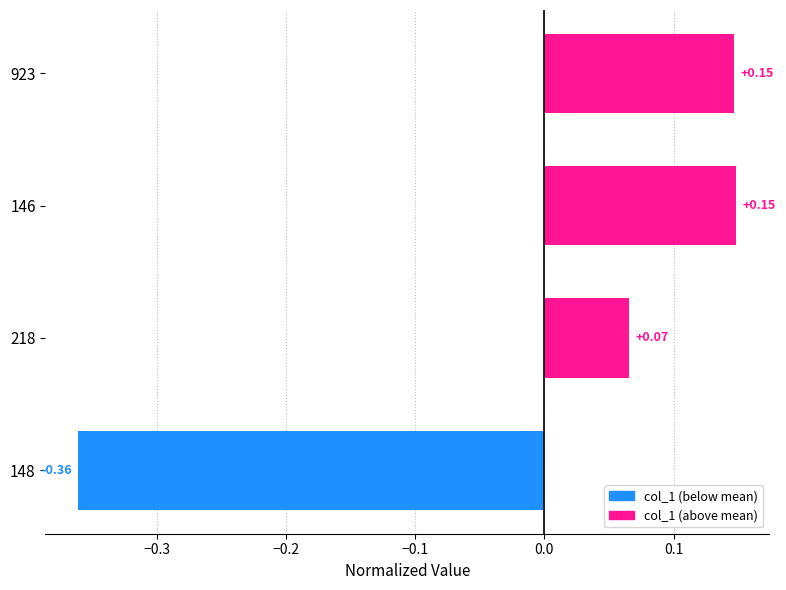

Between 148 and 923, which is larger?

923